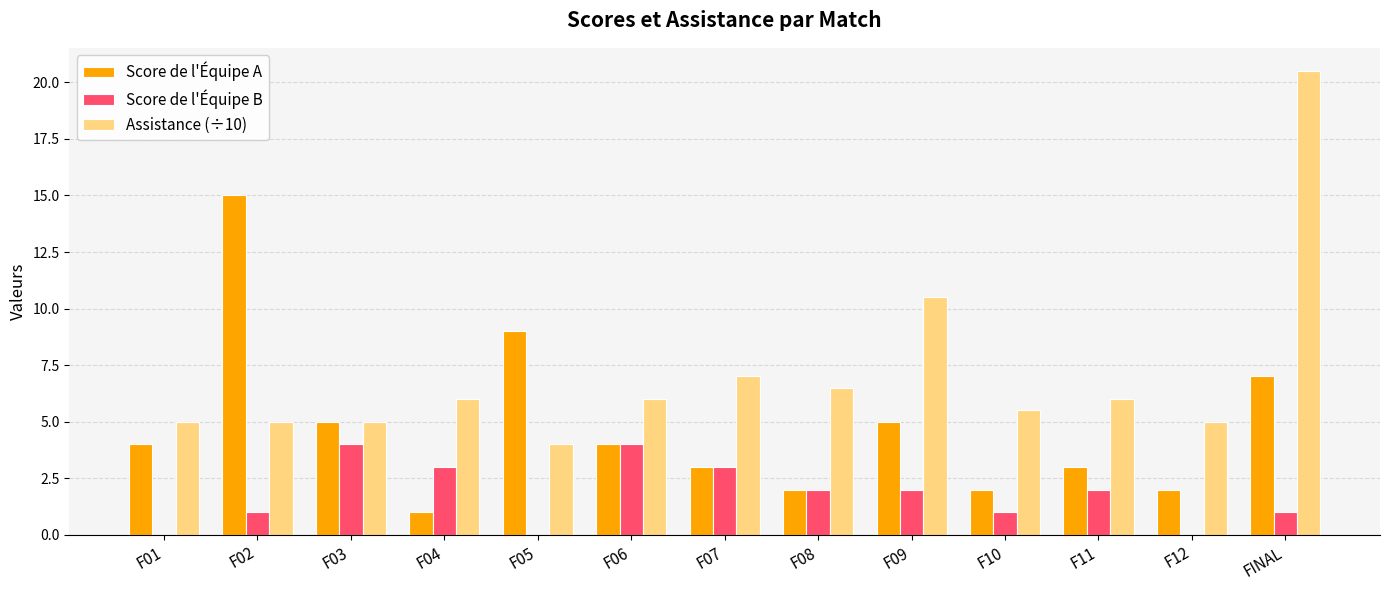

What is the greatest value displayed?

20.5